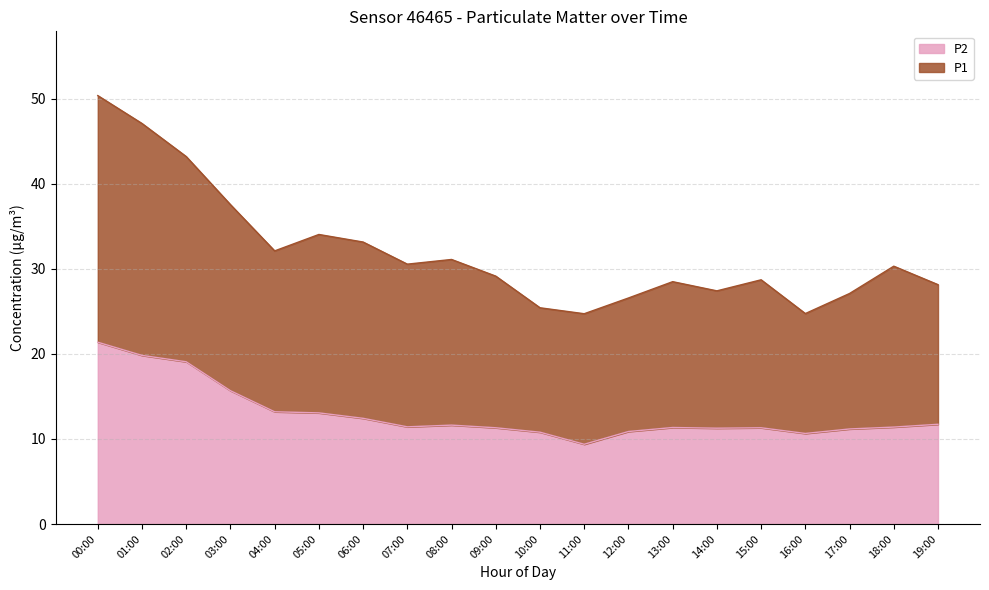

What is the difference between the P1 values at 18:00 and 02:00?

12.9